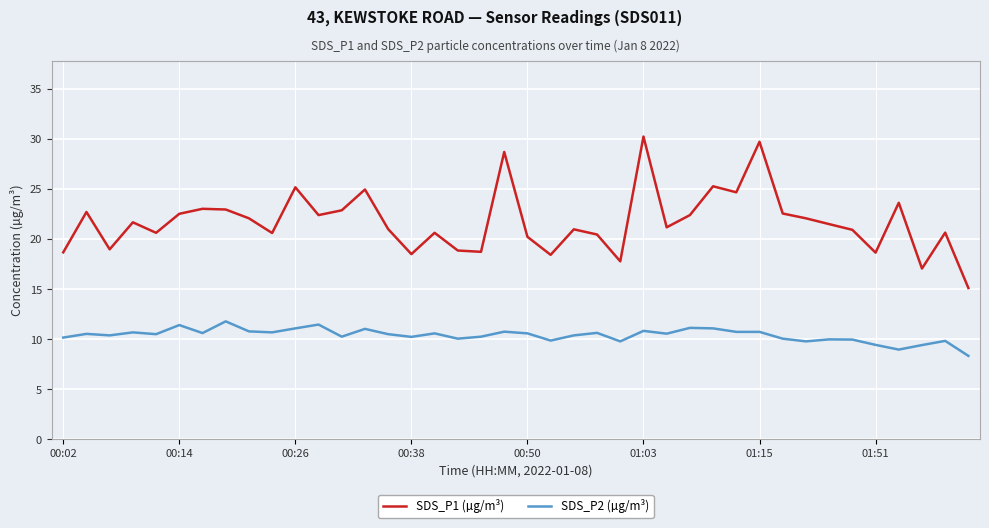

Which series has the widest spread of values?

SDS_P1 (µg/m³)